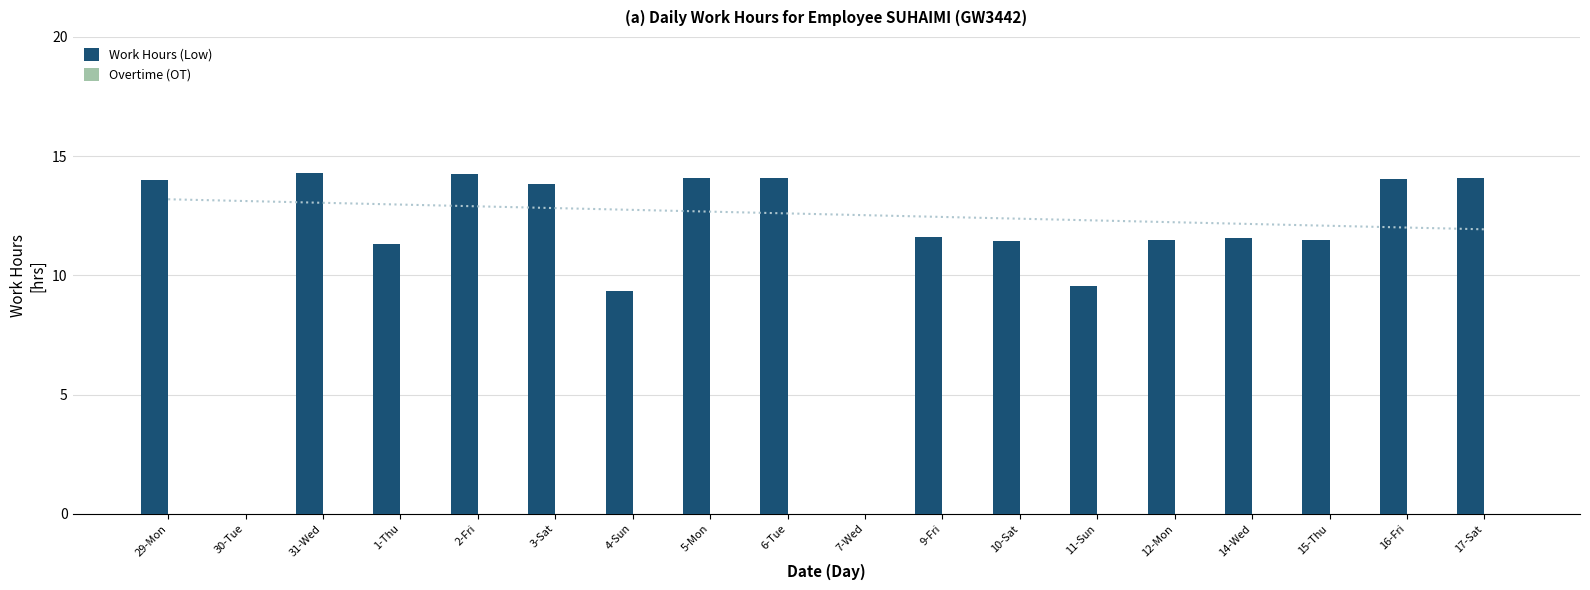

What is the label of the 14th bar from the right?

2-Fri